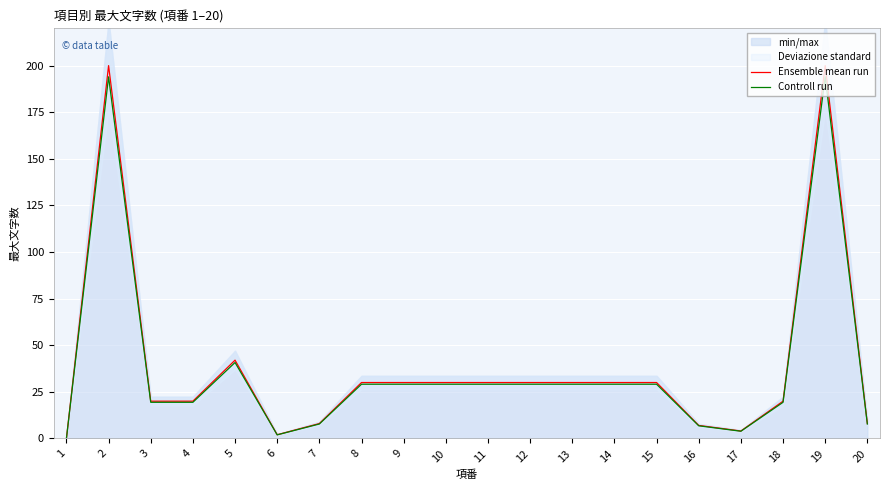

Is it true that Ensemble mean run equals 0.0 at 1?

True